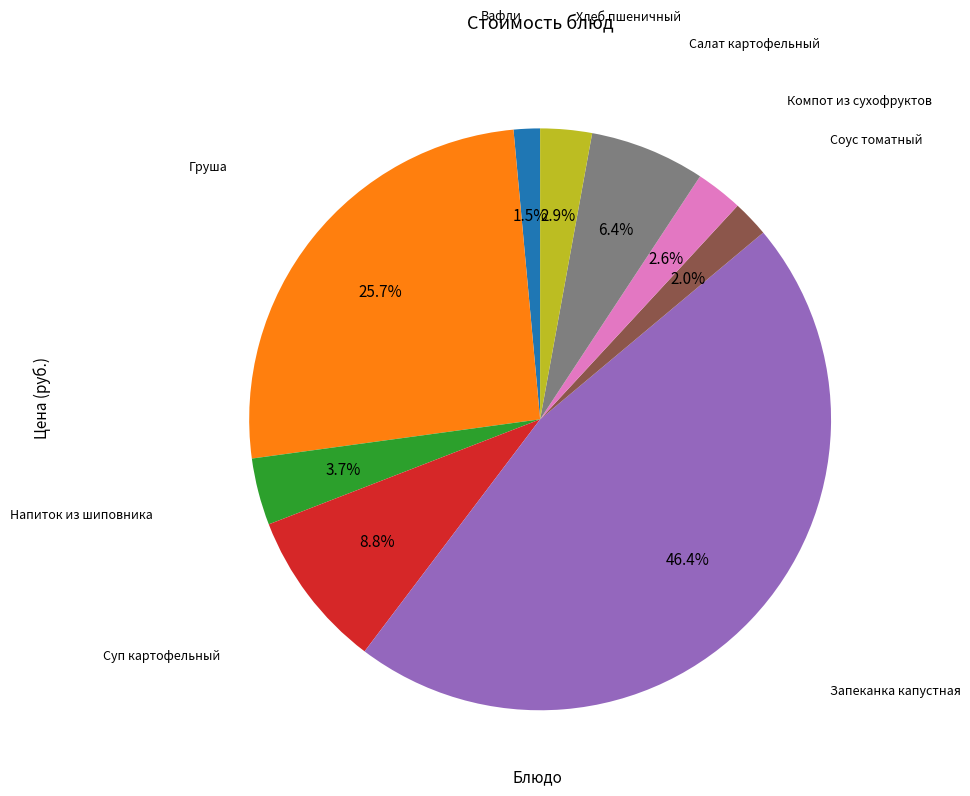

Is there a majority slice in this chart?

No